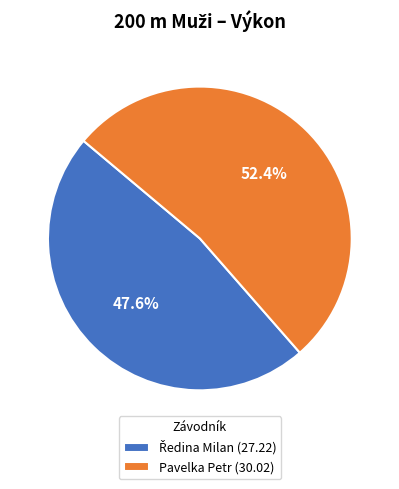

Is there any slice that represents more than half of the pie?

Yes